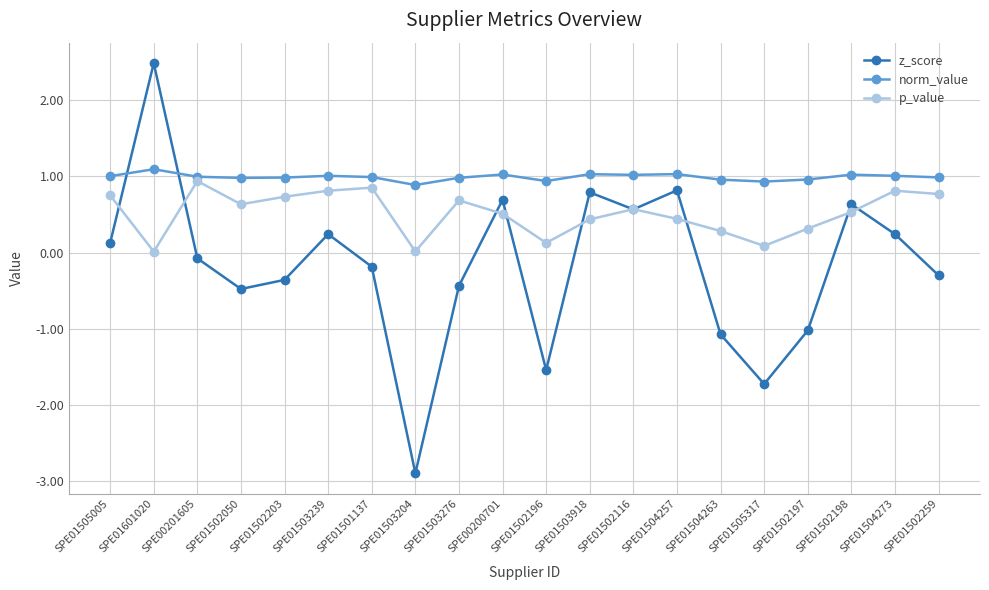

True or false: p_value has a value of 1.0 at SPE01505005.

False